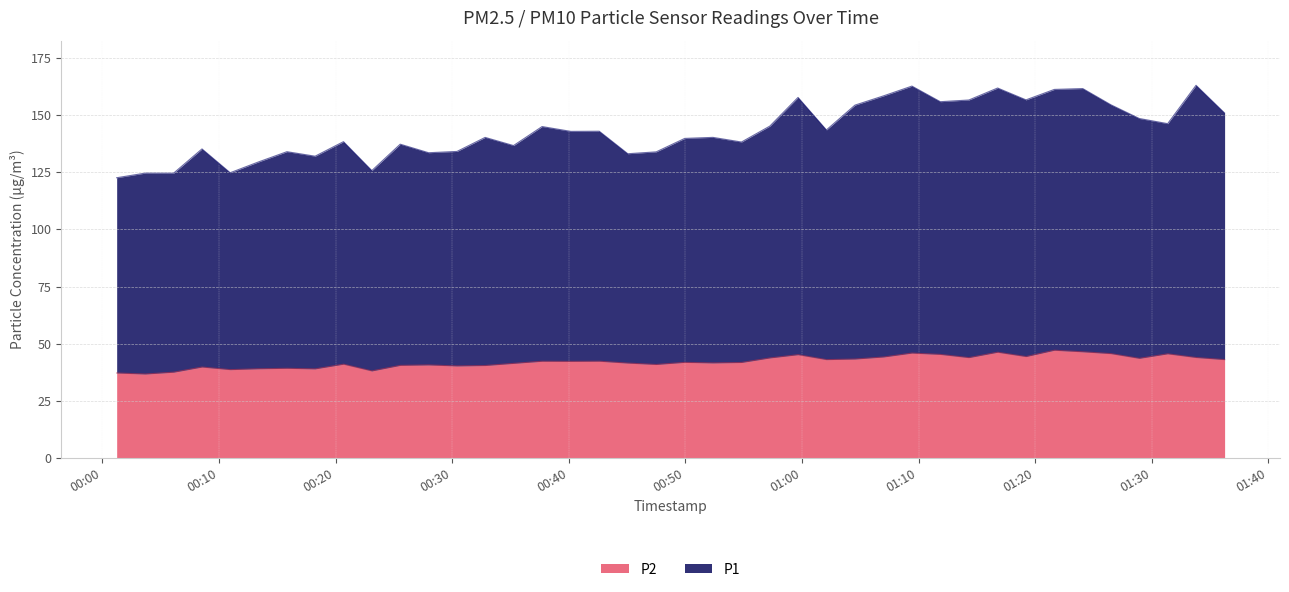

Reading right to left, extract all data points from this chart.

P1: 150.9	163.0	146.2	148.5	154.5	161.6	161.2	156.6	161.8	156.6	155.8	162.7	158.4	154.3	143.5	157.7	145.2	138.2	140.2	139.8	133.9	133.1	142.9	142.8	145.0	136.7	140.2	134.1	133.5	137.2	125.7	138.3	132.0	134.0	129.5	124.8	135.2	124.6	124.6	122.6
P2: 43.0	44.0	45.6	43.6	45.7	46.5	47.1	44.4	46.3	43.9	45.3	45.9	44.2	43.3	43.0	45.2	43.8	41.8	41.6	41.9	40.9	41.5	42.4	42.3	42.3	41.4	40.5	40.3	40.7	40.5	38.1	41.0	39.0	39.2	39.0	38.7	39.8	37.5	36.8	37.2